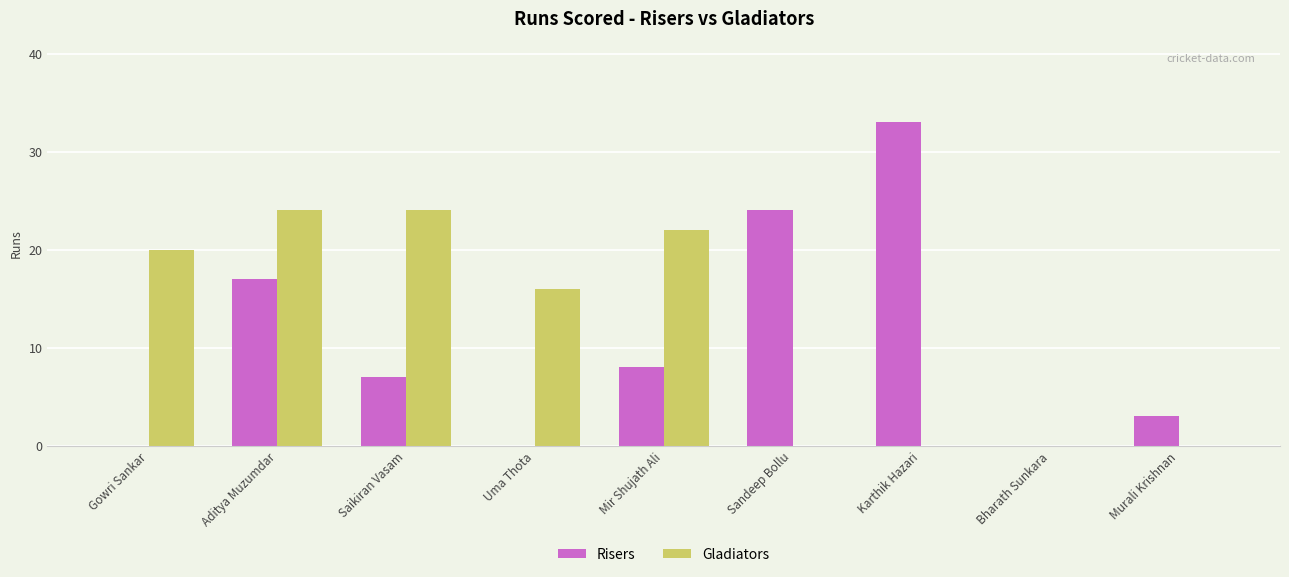

How many categories are shown in the chart?

9